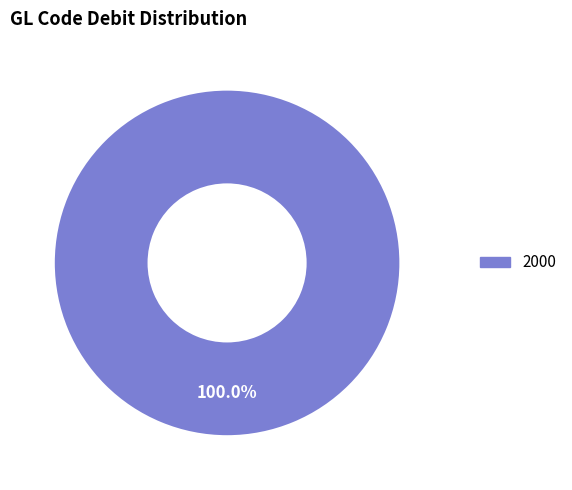

Is there any slice that represents more than half of the pie?

Yes